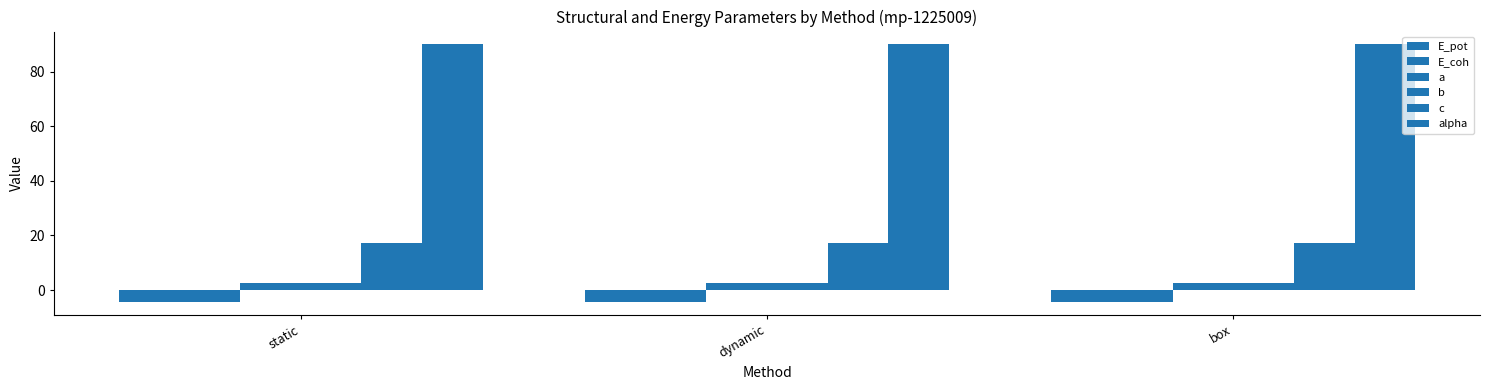

Count the number of data series in this chart.

6